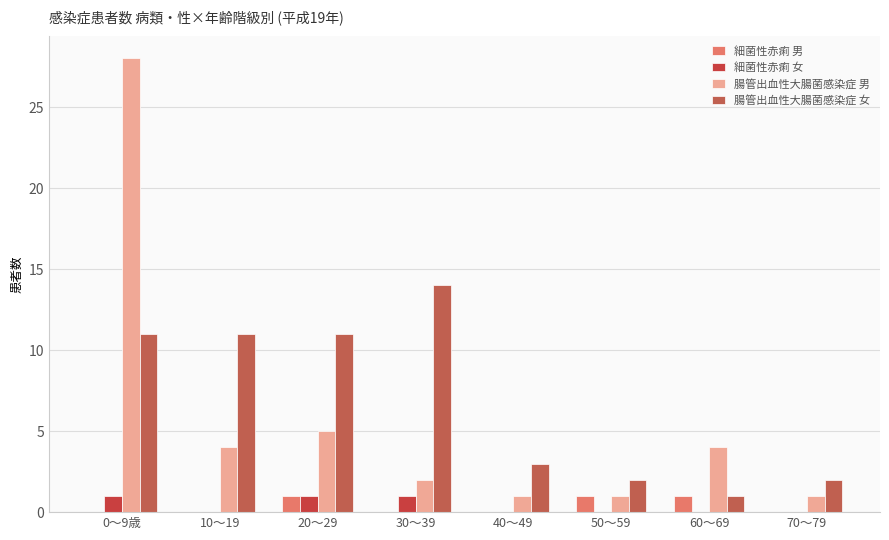

How many series are shown in this chart?

4